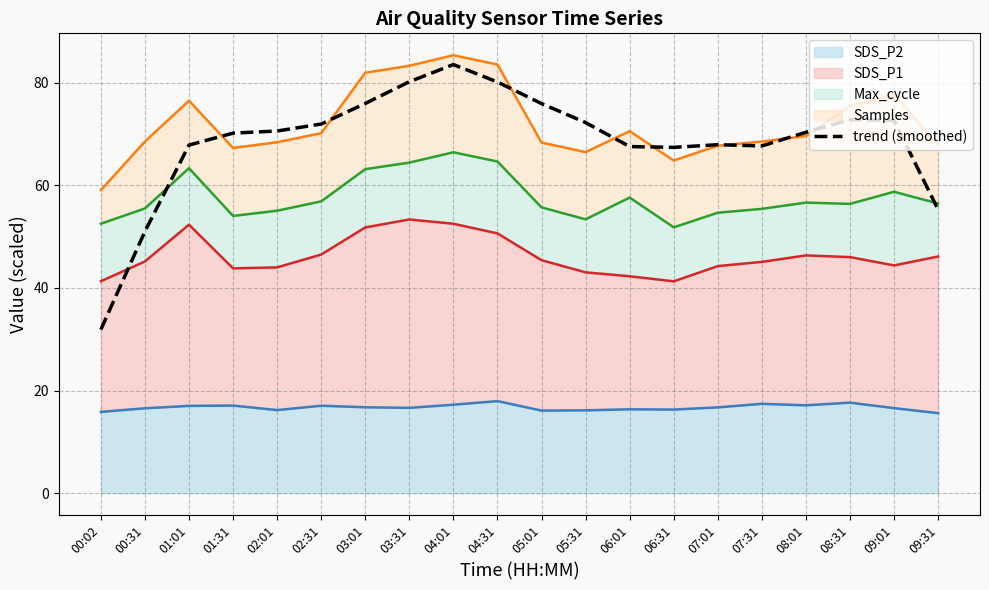

Which category has the highest value across all series?

04:01